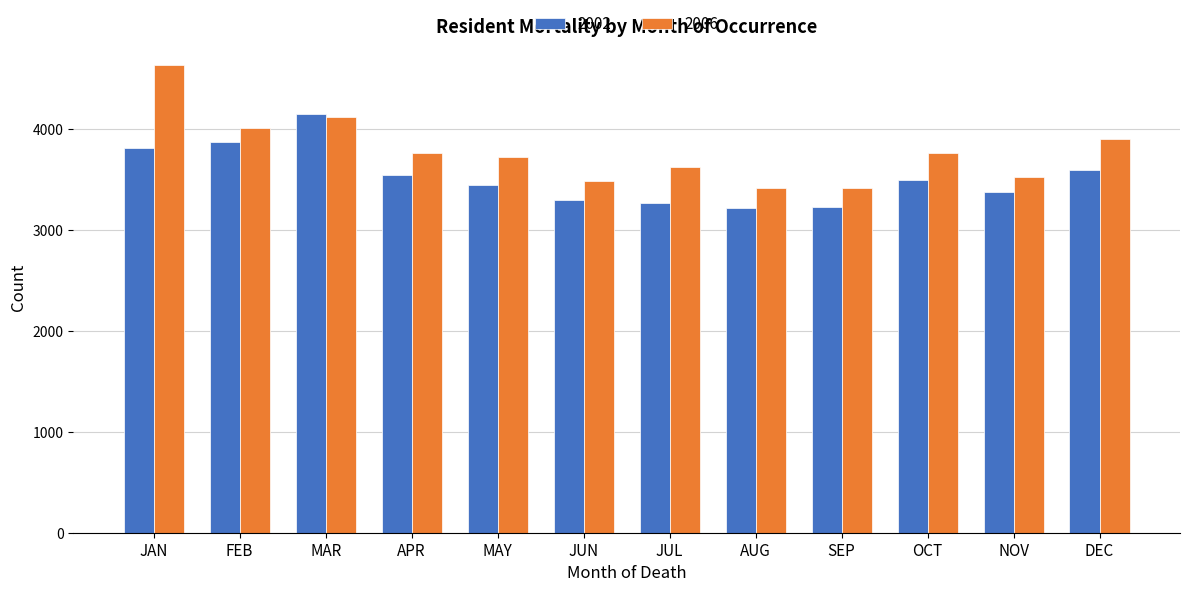

At which label does 2002 first exceed 3496?

JAN